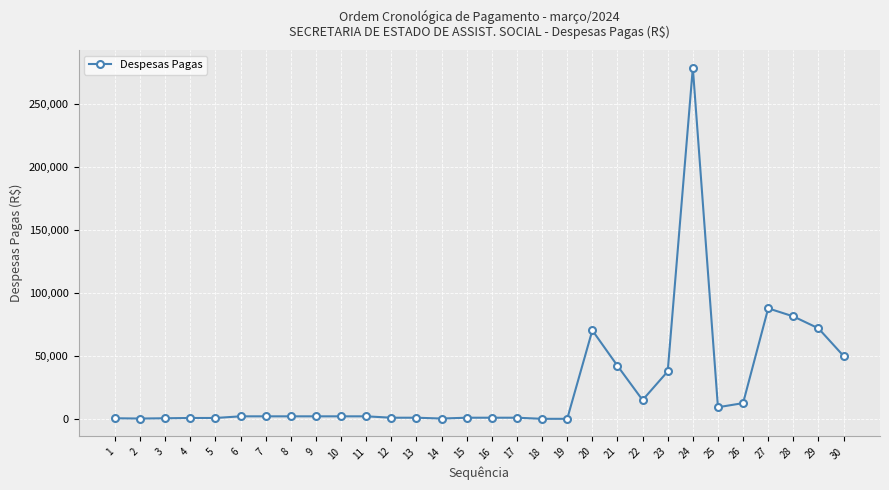

True or false: the data shows 880.0 at 4.

True